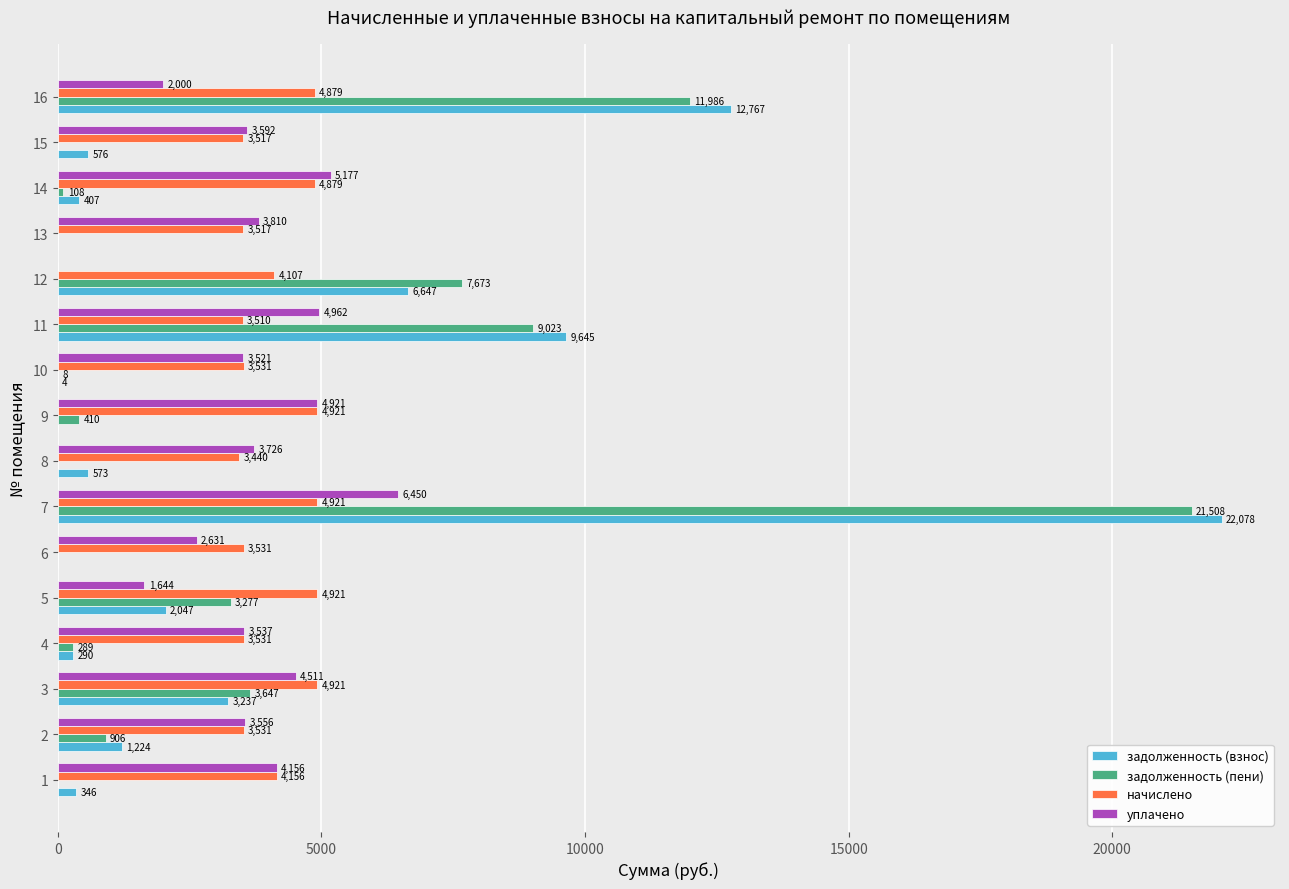

What is the maximum value shown in the chart?

22077.7